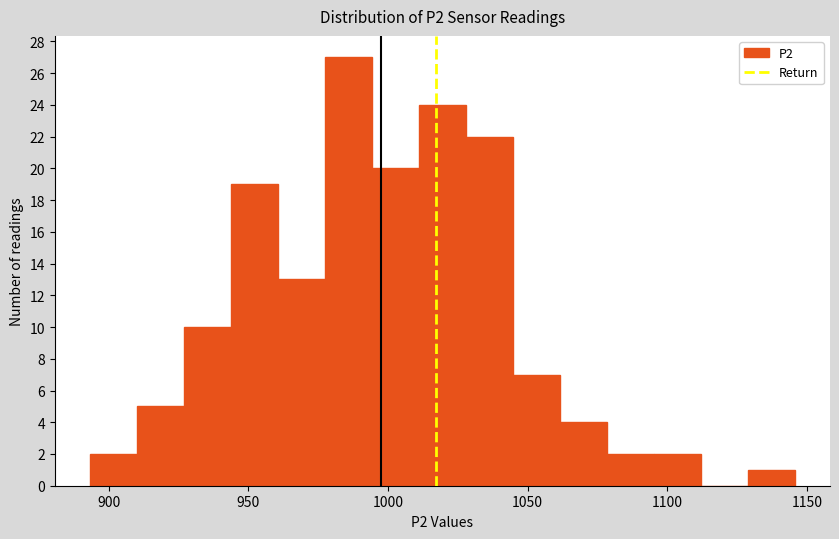

Around what value on the x-axis is the tallest bar? Give the approximate position of its centre, as read against the axis.

985